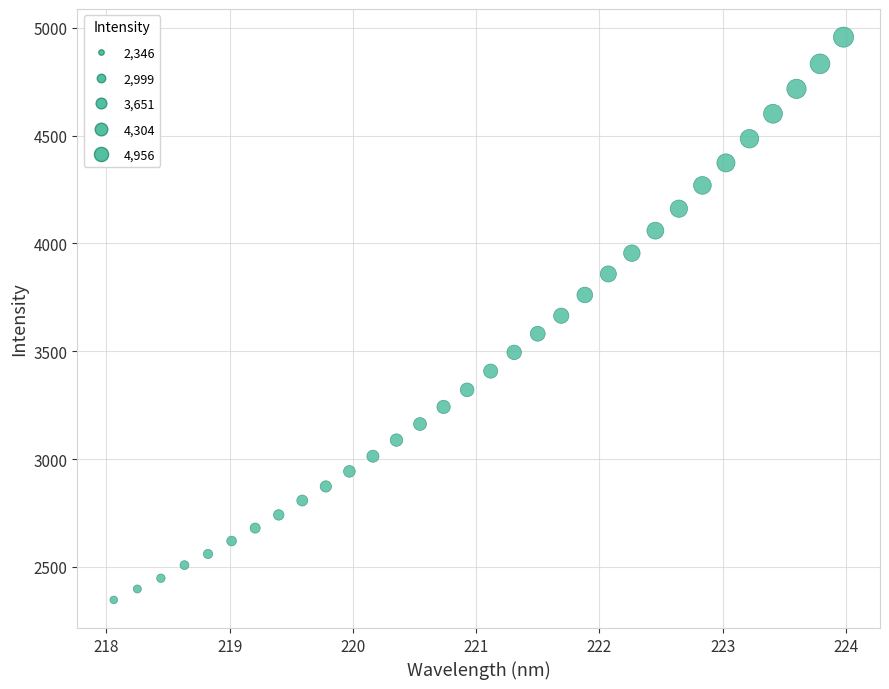

What is the range of X values (max minus min)?

5.9